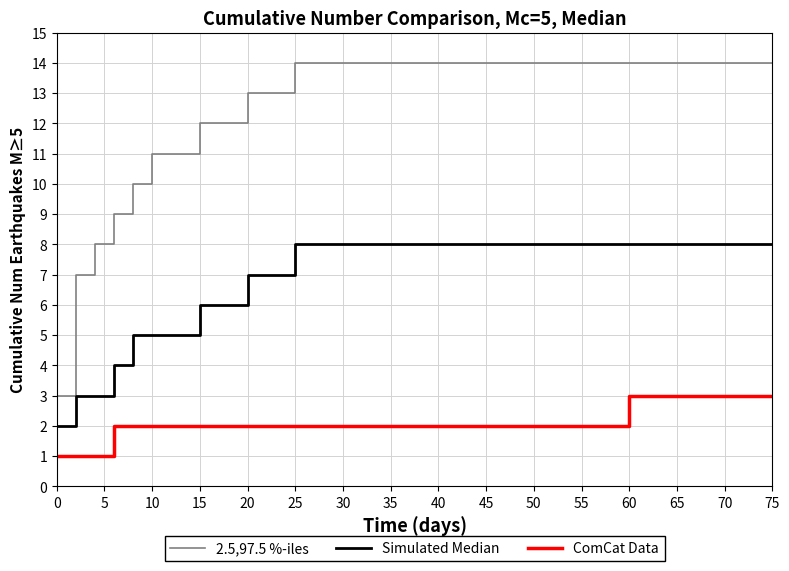

How many Simulated Median values are between 4 and 8?

11